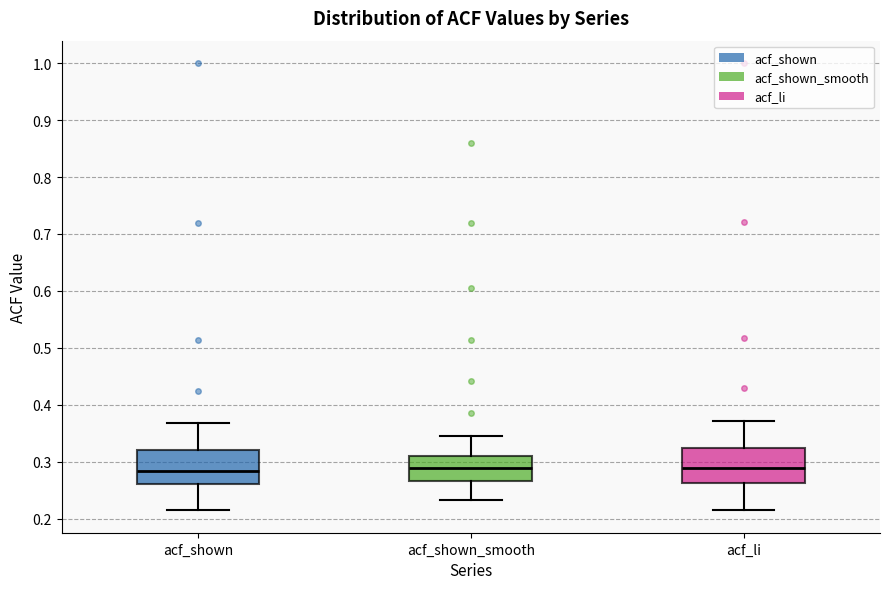

Reading left to right, transcribe this box plot: for each box, give where its median line is, the range the box spans, and where its two whiskers end, as read against the y-axis. The values are not printed on the chart, so give them approximately, as read against the axis.

acf_shown: median 0.28, box 0.26 to 0.32, whiskers 0.22 to 0.37
acf_shown_smooth: median 0.29, box 0.27 to 0.31, whiskers 0.23 to 0.35
acf_li: median 0.29, box 0.26 to 0.33, whiskers 0.22 to 0.37